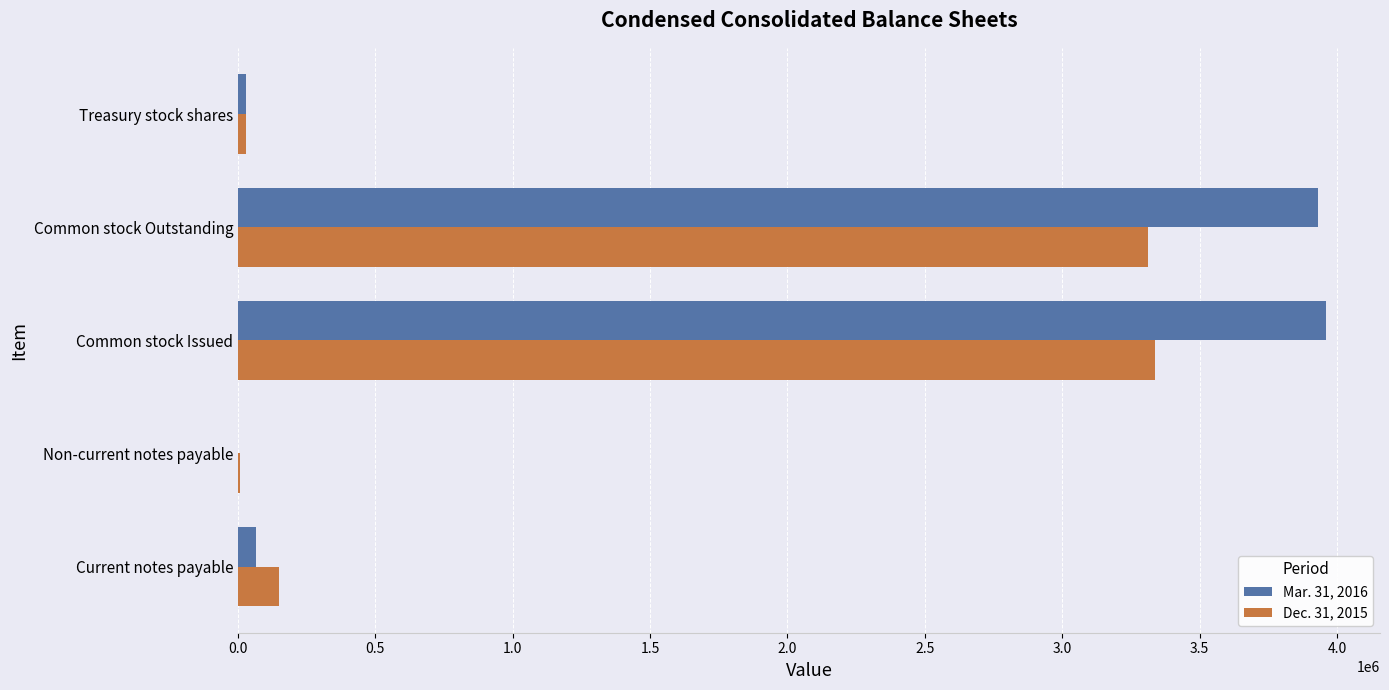

What is the greatest value displayed?

3958750